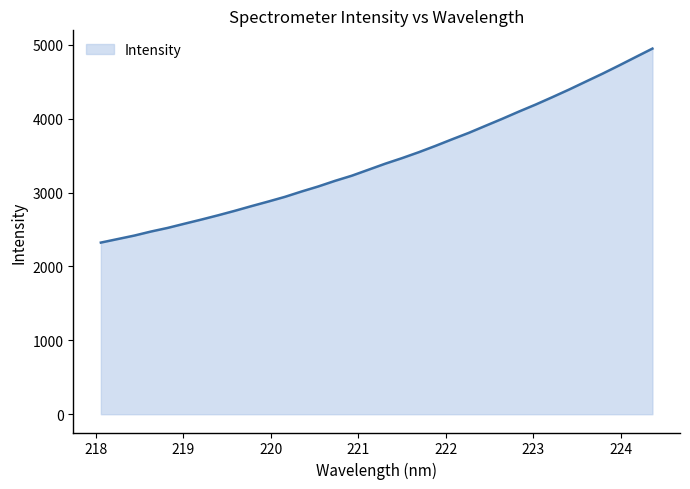

What is the minimum value shown in the chart?

2322.8